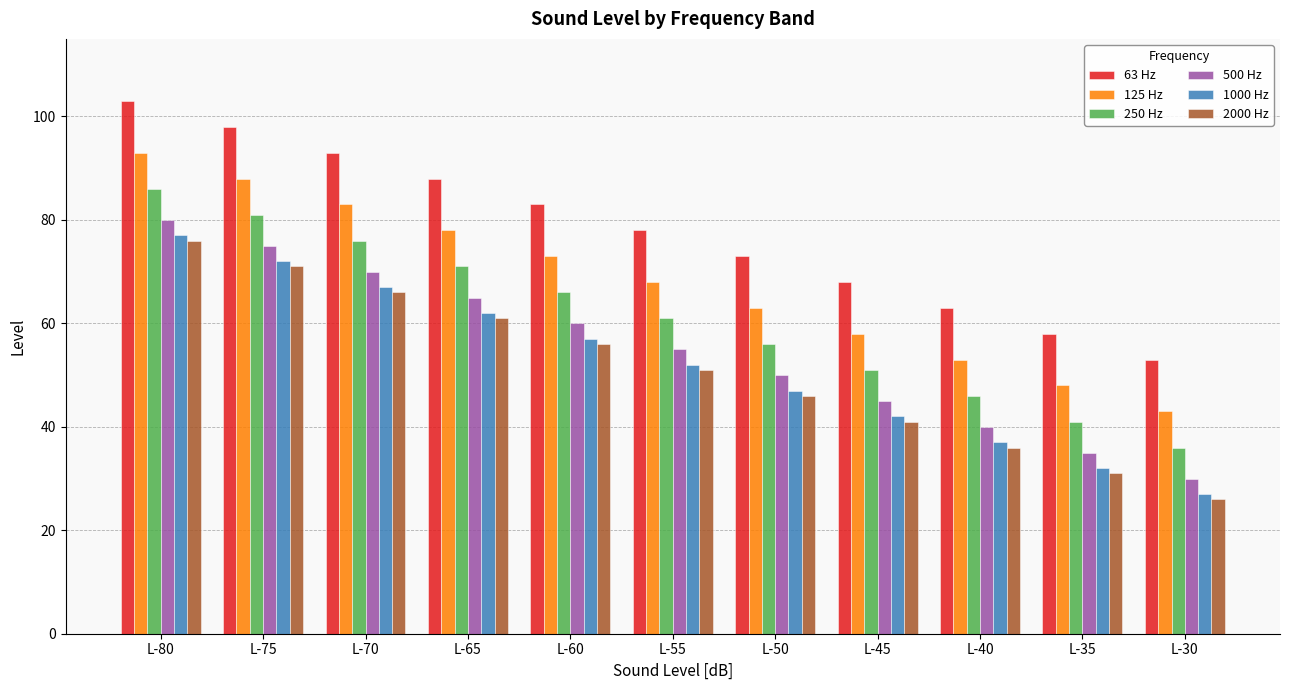

What is the difference between the maximum and minimum values in the 500 Hz series?

50